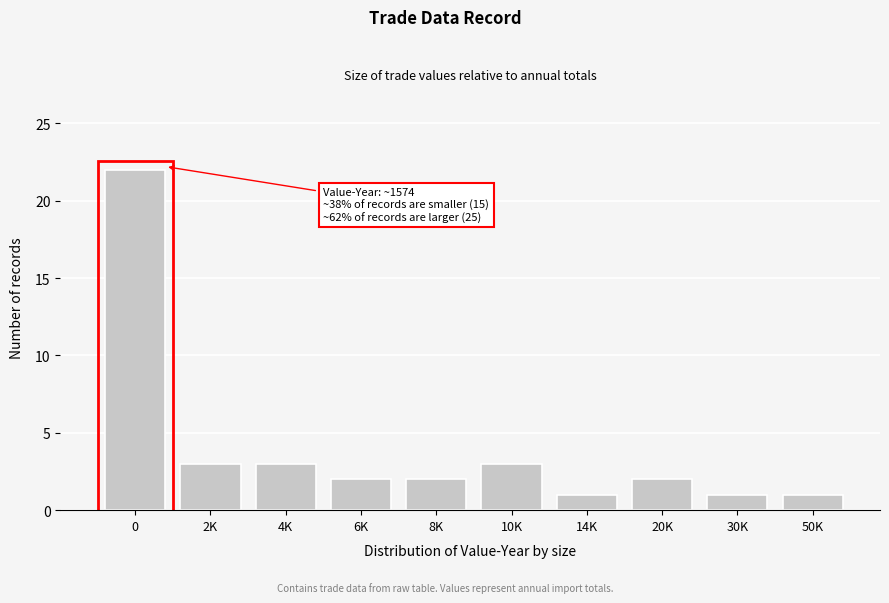

Reading left to right, transcribe all the data shown in this chart.

22	3	3	2	2	3	1	2	1	1